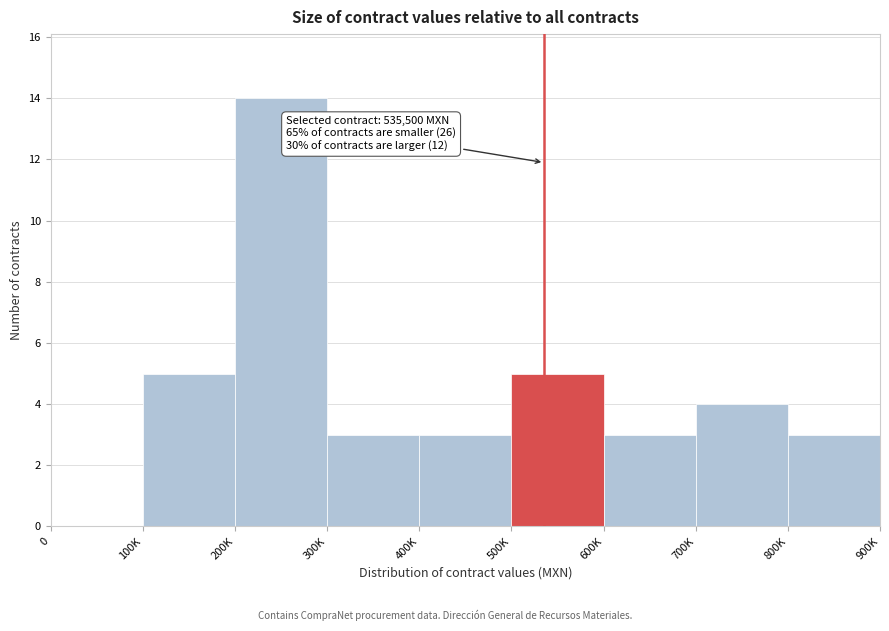

Reading left to right, what are all the values shown in this chart?

0=0	100K=5	200K=14	300K=3	400K=3	500K=5	600K=3	700K=4	800K=3